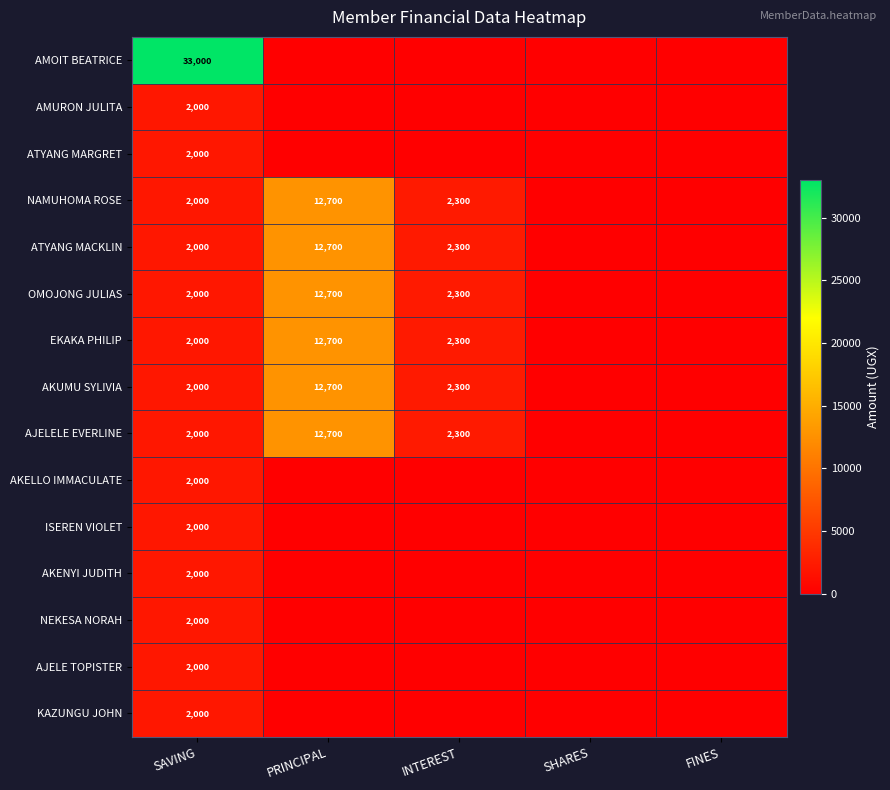

Is the value of AJELELE EVERLINE at INTEREST greater than the value of AMOIT BEATRICE at SAVING?

No